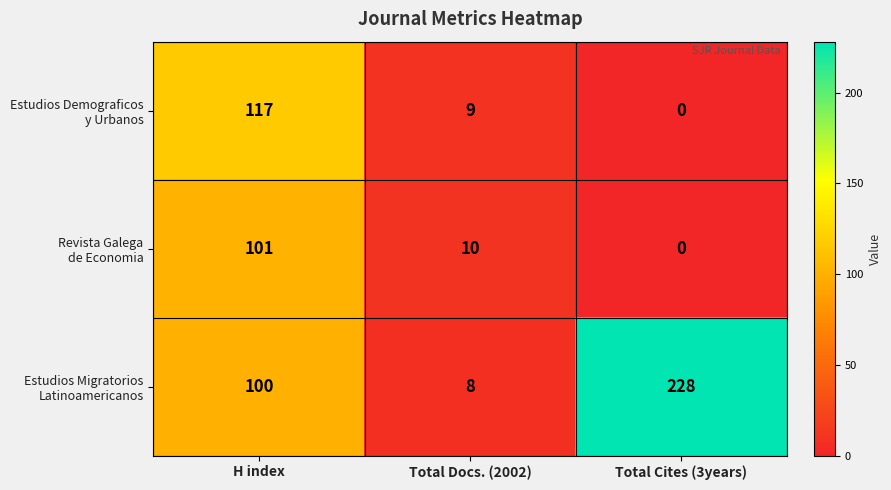

At which category does the chart reach its minimum across all series?

Total Cites (3years)